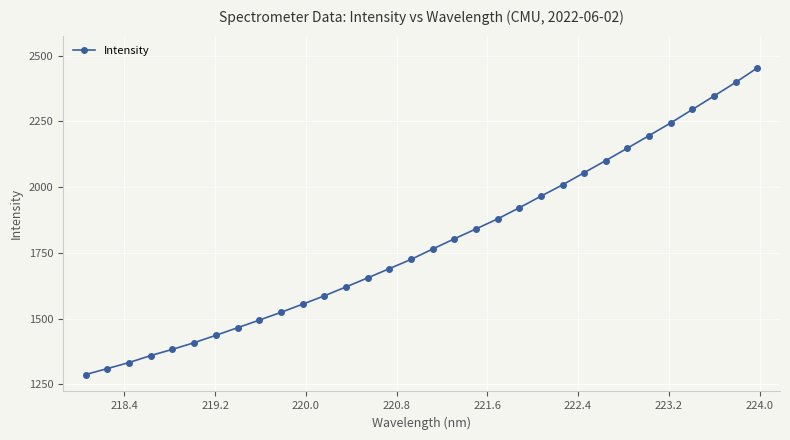

True or false: there are more than 2 points higher than both neighbors.

False